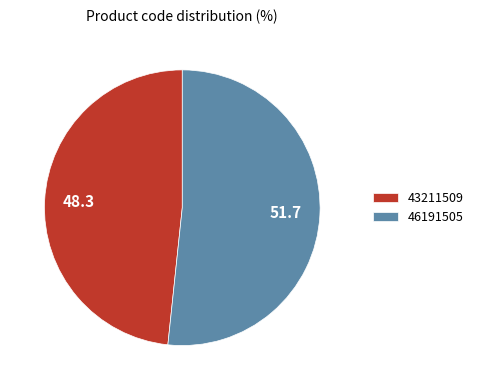

Which category has the biggest portion of the pie?

46191505